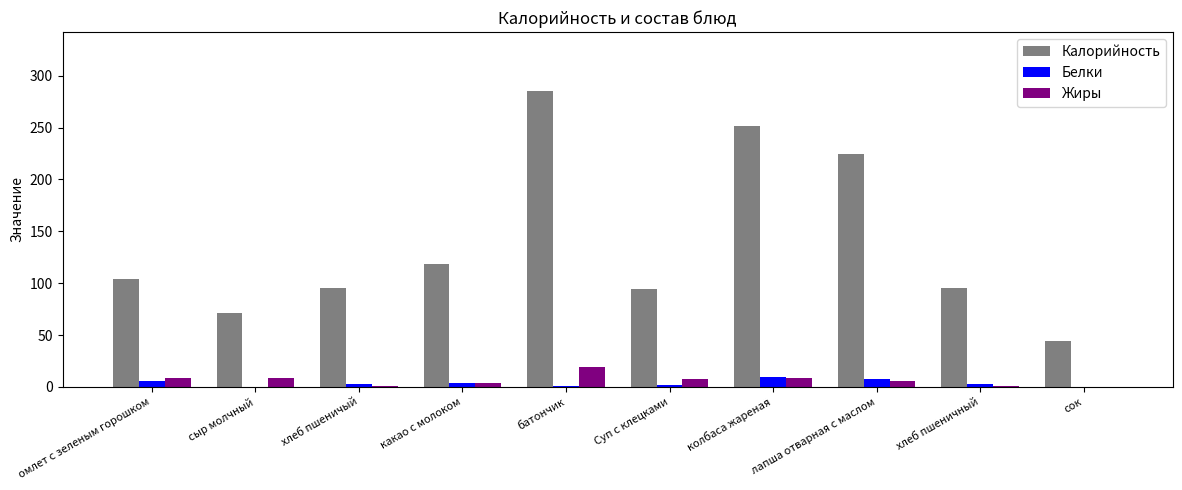

The Калорийность series shows 12.5 at сок. True or false?

False